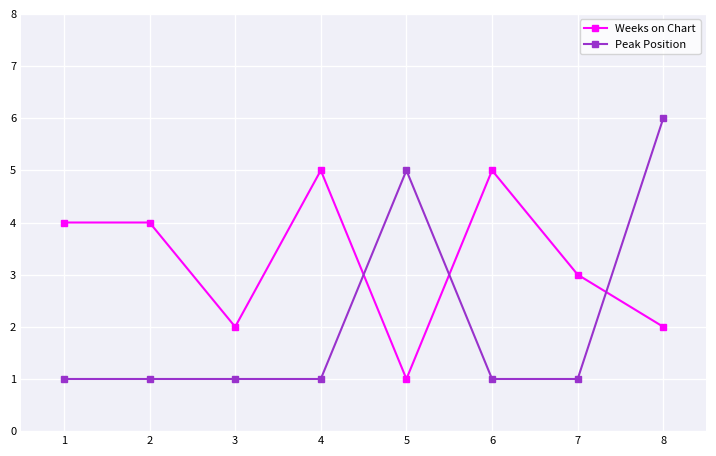

What are all the series names shown in the legend?

Weeks on Chart, Peak Position